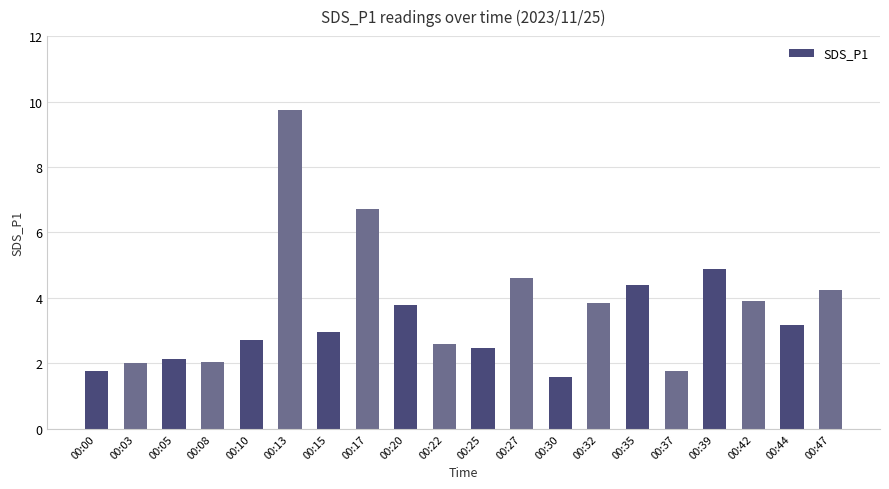

Which has a higher value, 00:20 or 00:39?

00:39